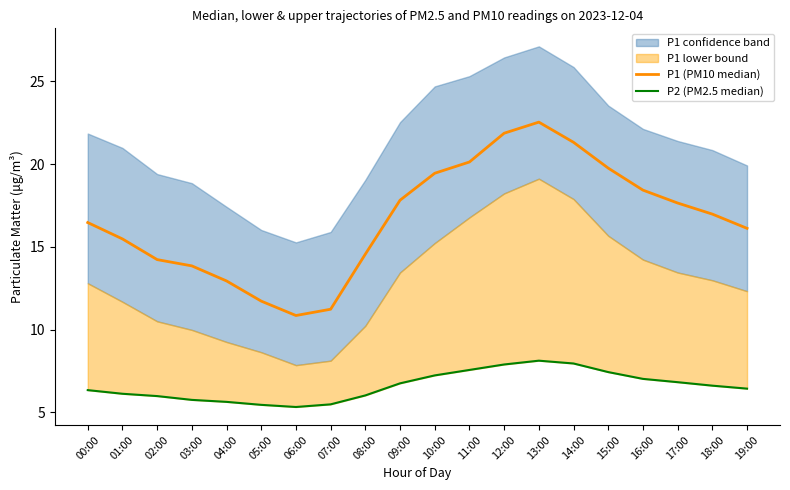

How many lines are shown in the chart?

2